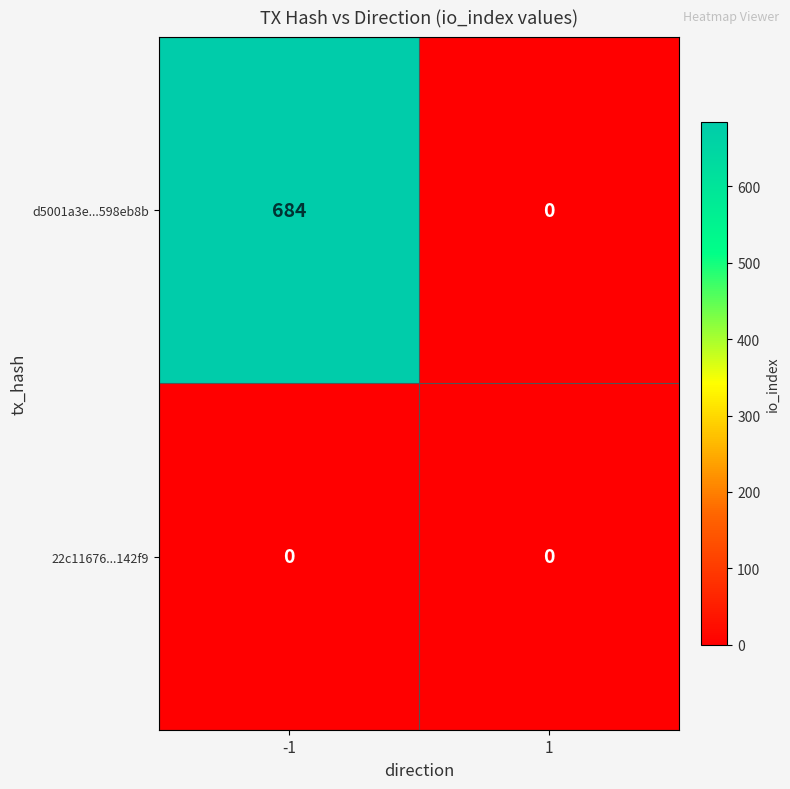

How many series are shown in this chart?

2